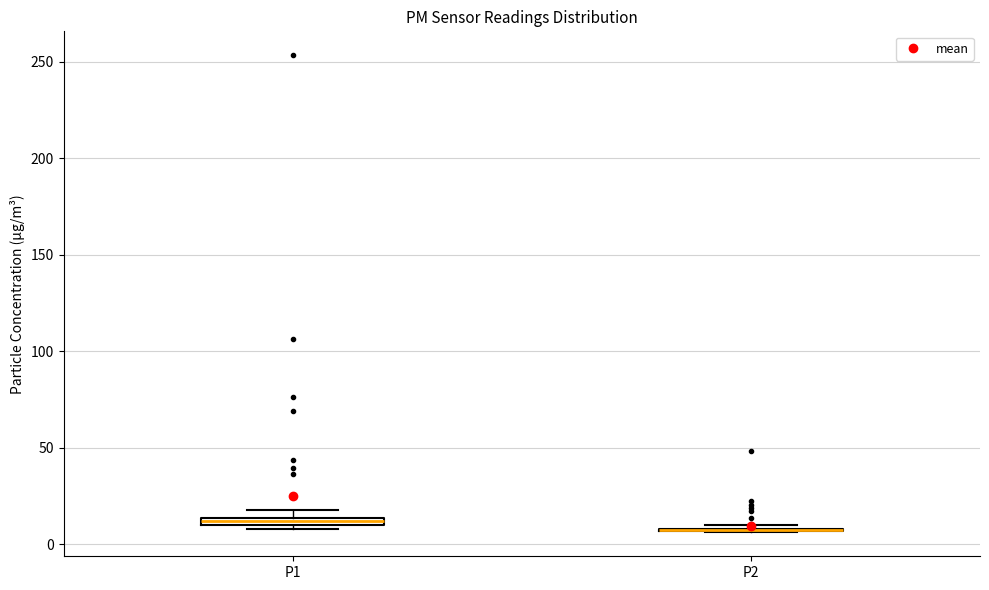

Where is the upper edge of the box for P1 on the y-axis? The values are not printed on the chart, so give them approximately, as read against the axis.

15